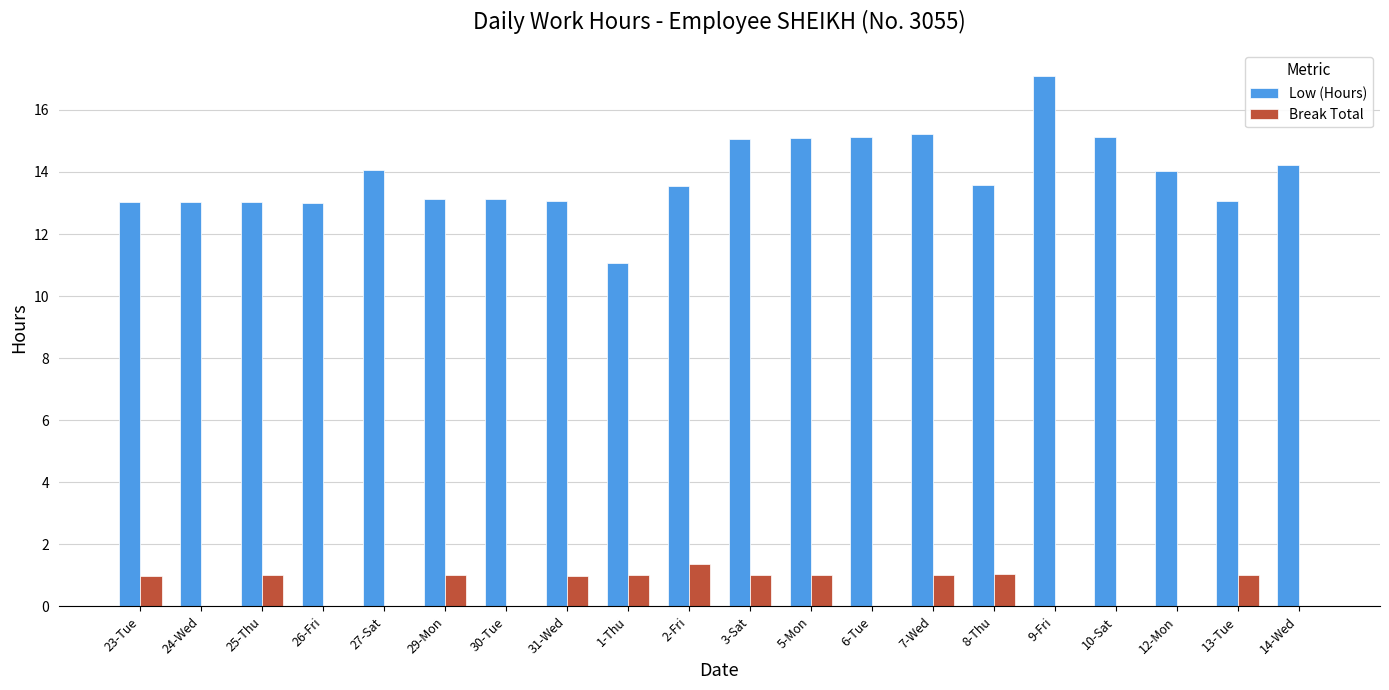

How many distinct data groups are displayed?

2